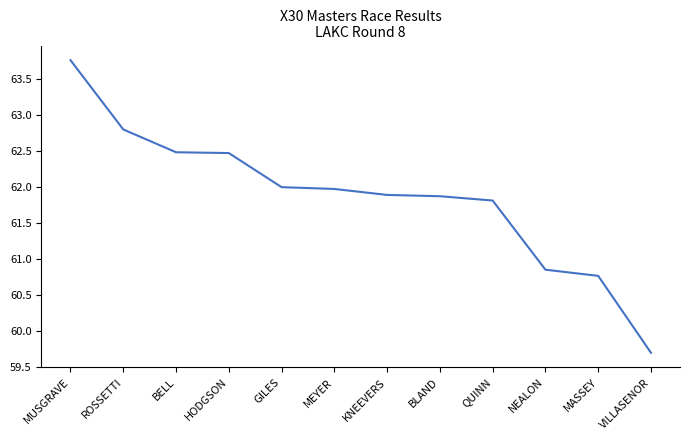

Where does the data first go above 61?

MUSGRAVE